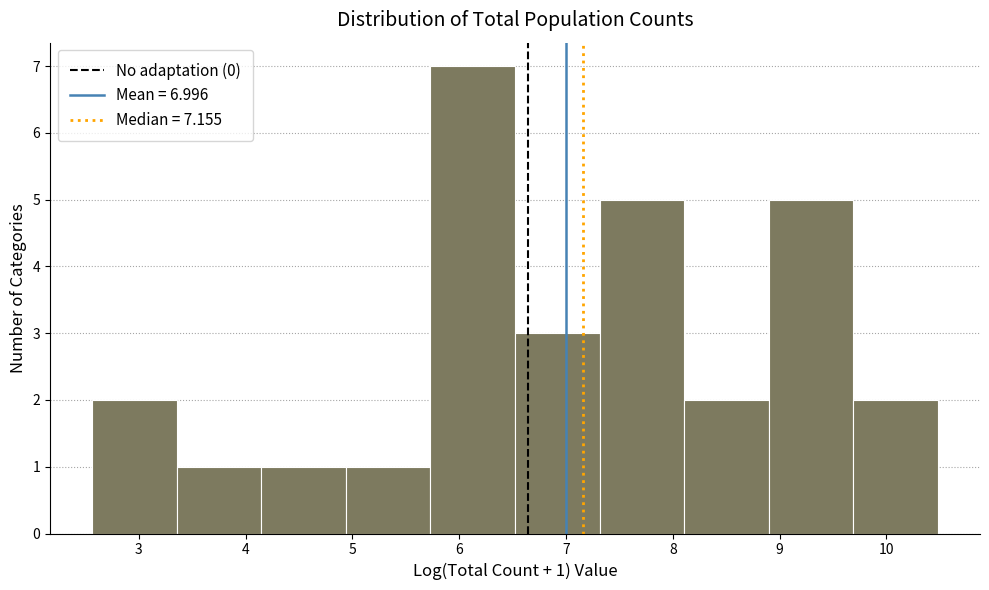

Which range on the x-axis has the tallest bar?

5.7 to 6.5